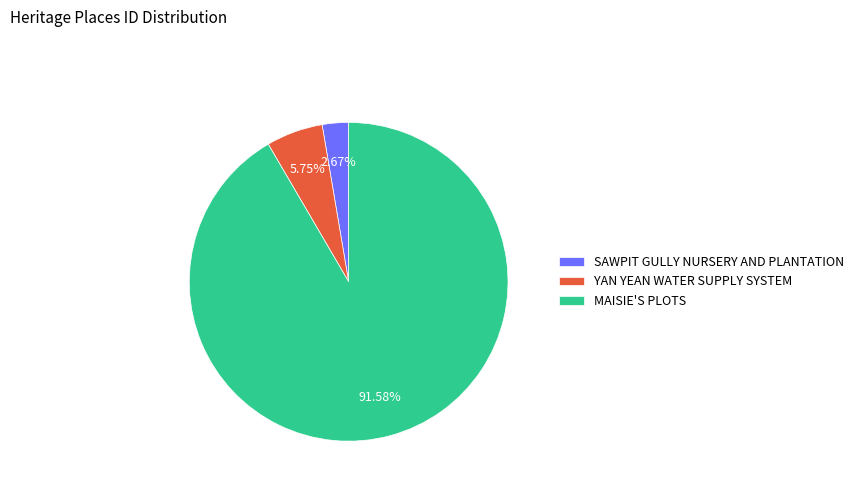

Between MAISIE'S PLOTS and SAWPIT GULLY NURSERY AND PLANTATION, which is larger?

MAISIE'S PLOTS